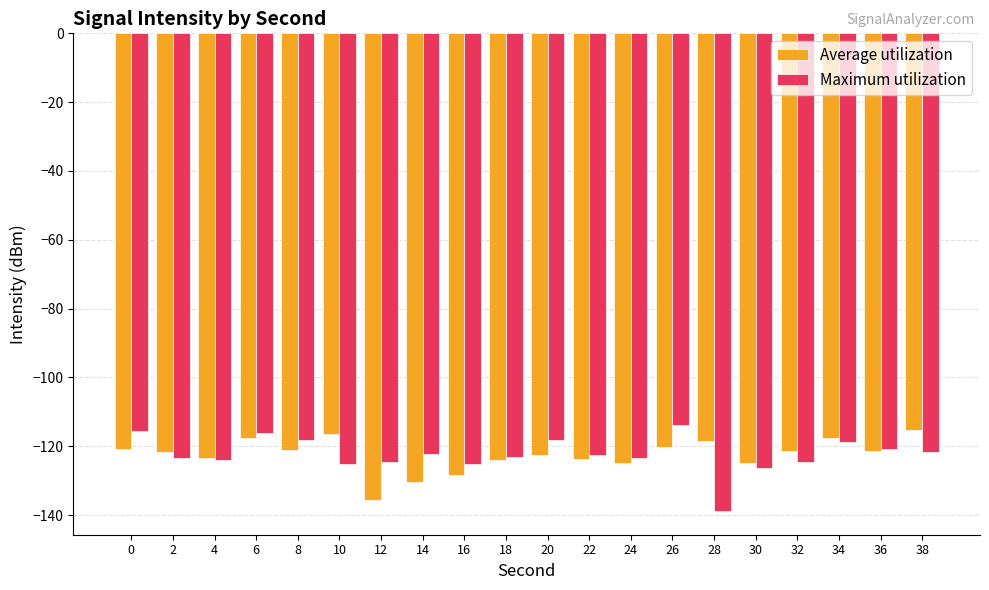

What are all the series names shown in the legend?

Average utilization, Maximum utilization